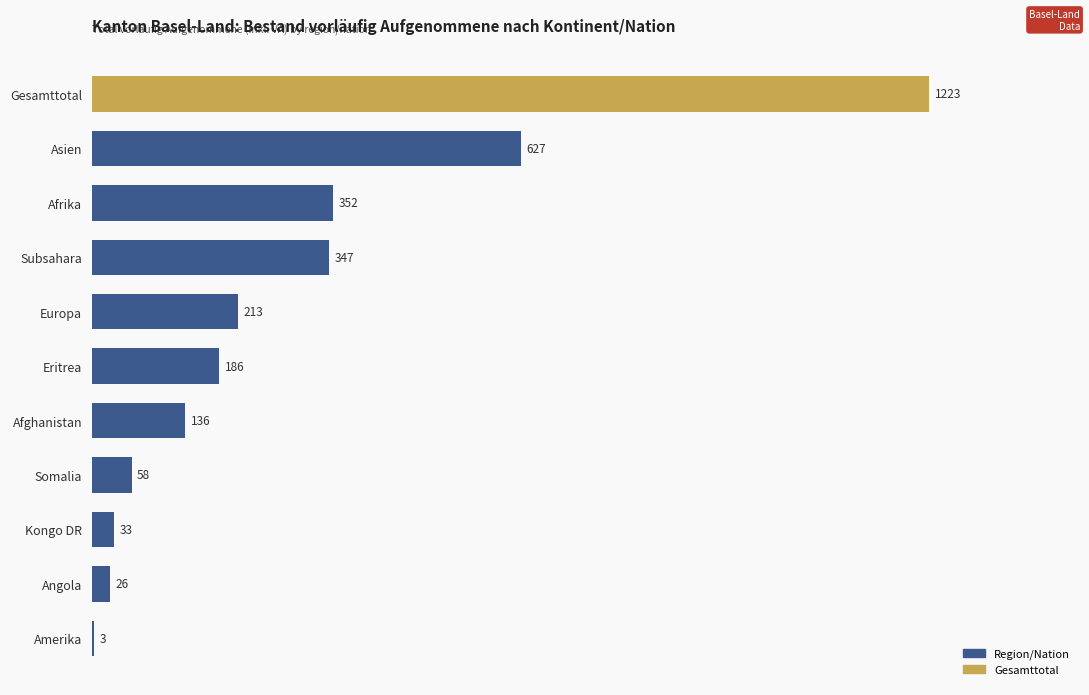

True or false: the data shows 352 at Afrika.

True